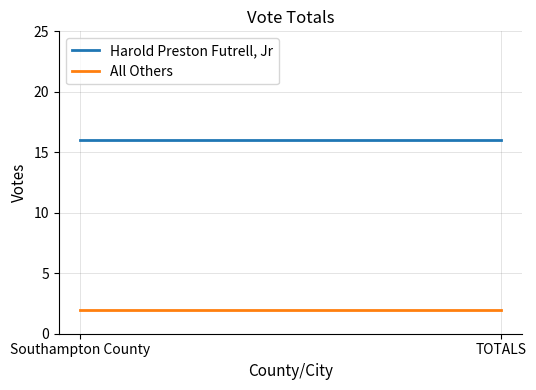

What is the sum of the All Others values at TOTALS and Southampton County?

4